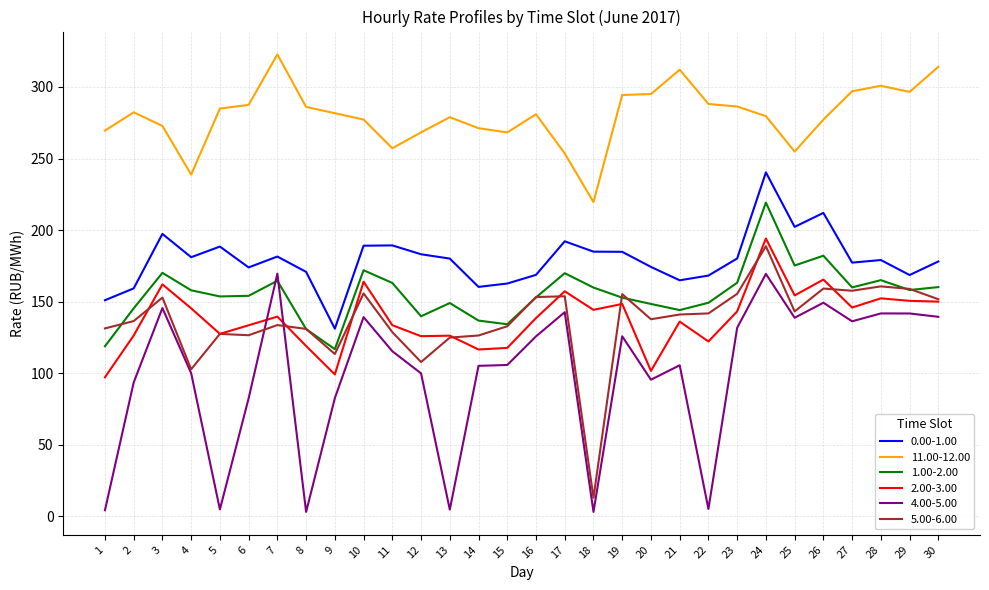

What is the difference between the second highest and minimum values in the 2.00-3.00 series?

68.3